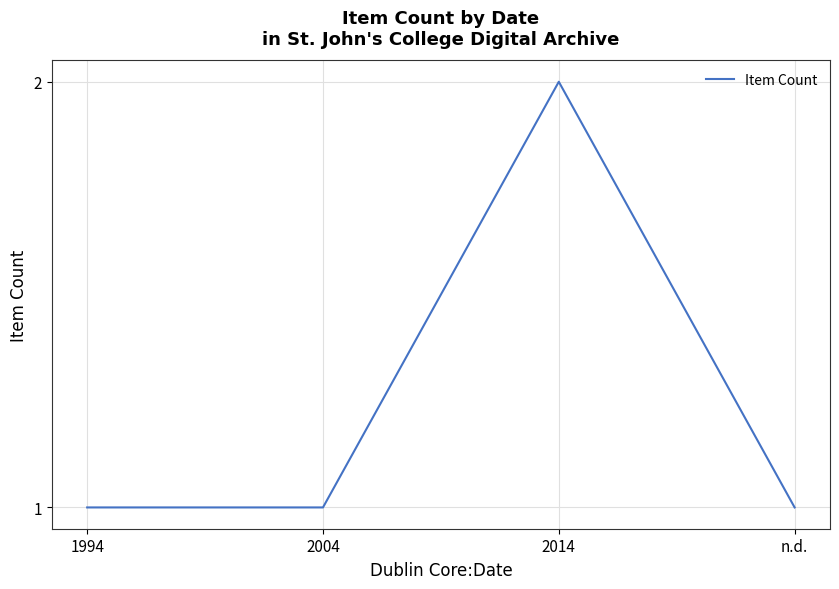

How many interior local peaks (higher than both neighbors) does the data have?

1